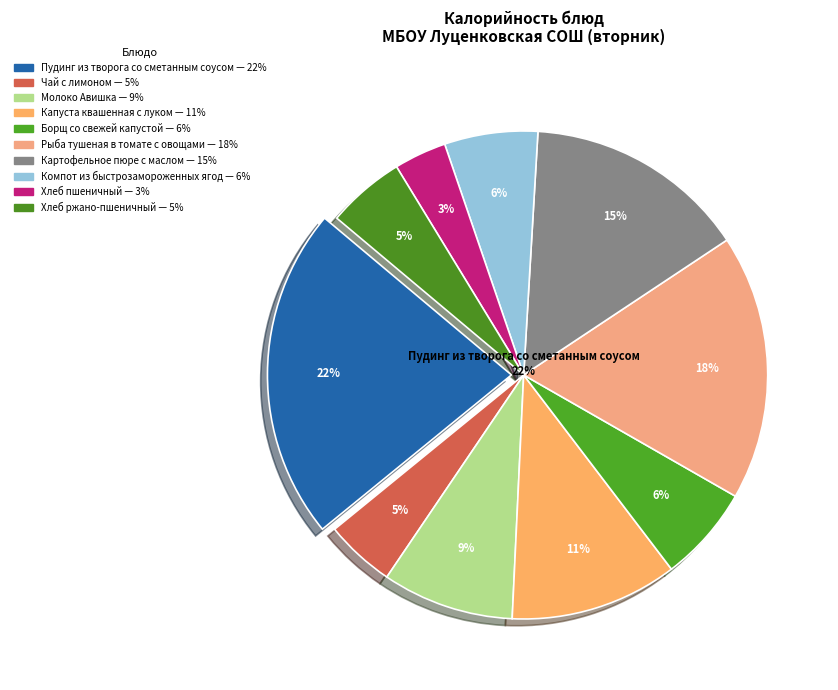

What portion of the pie excludes Пудинг из творога со сметанным соусом?

78.0%